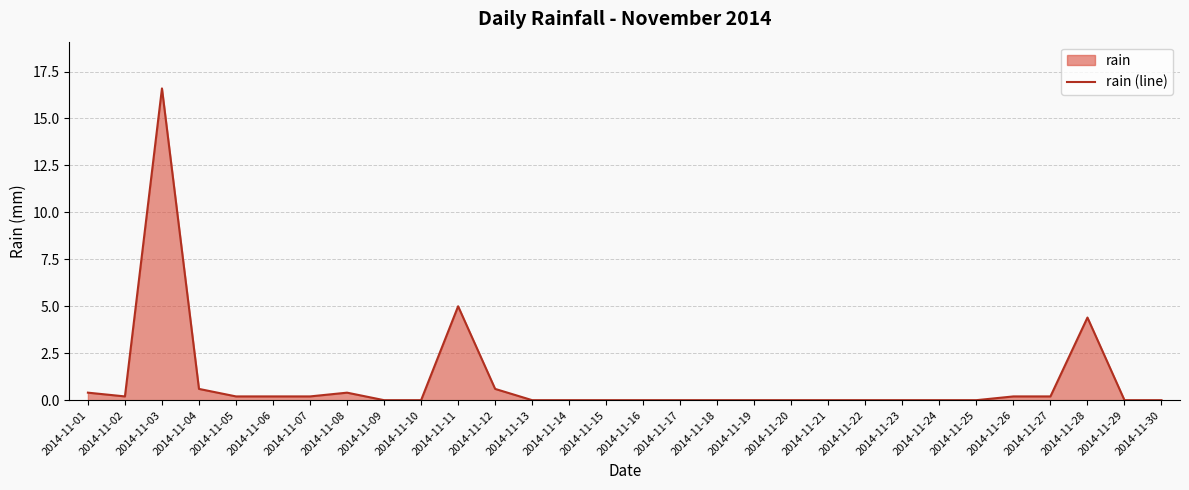

Rank the categories by value from highest to lowest.

2014-11-03, 2014-11-11, 2014-11-28, 2014-11-04, 2014-11-12, 2014-11-01, 2014-11-08, 2014-11-02, 2014-11-05, 2014-11-06, 2014-11-07, 2014-11-26, 2014-11-27, 2014-11-09, 2014-11-10, 2014-11-13, 2014-11-14, 2014-11-15, 2014-11-16, 2014-11-17, 2014-11-18, 2014-11-19, 2014-11-20, 2014-11-21, 2014-11-22, 2014-11-23, 2014-11-24, 2014-11-25, 2014-11-29, 2014-11-30